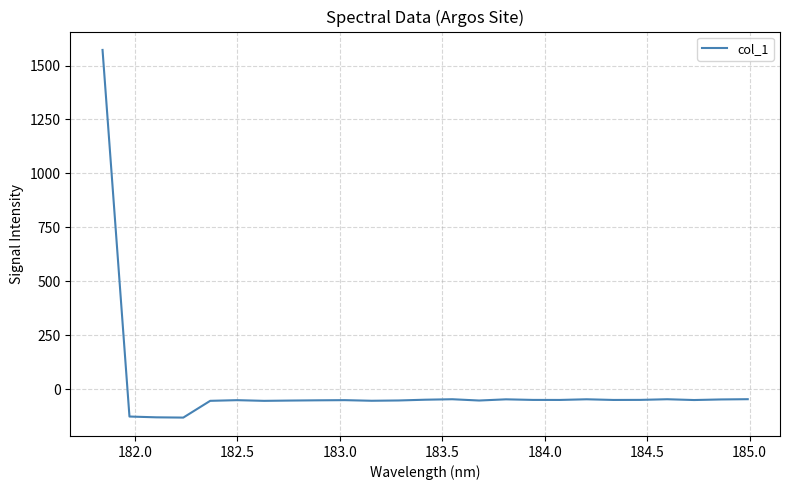

Does the chart display data point markers on the line(s)?

No